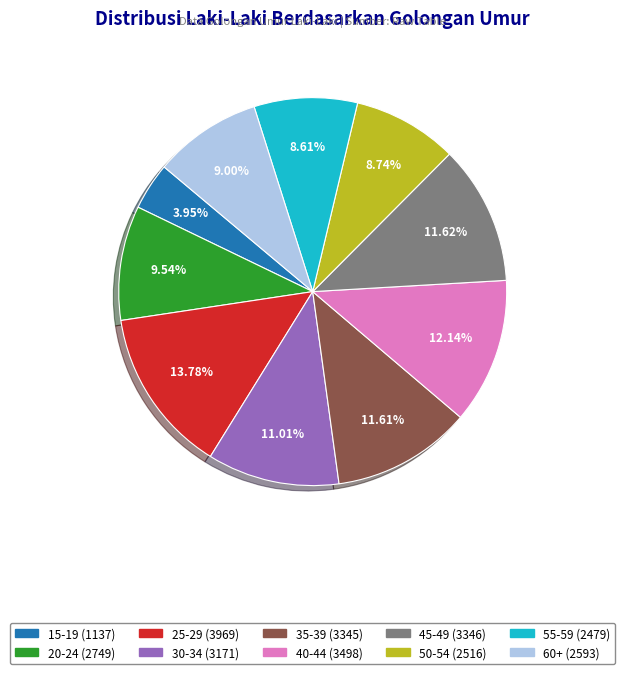

How many segments does this pie chart have?

10